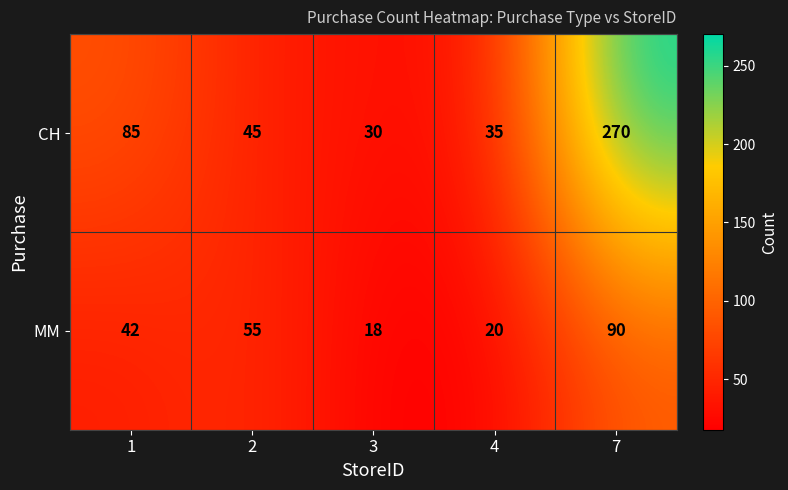

Which category has the lowest value in the CH series?

3